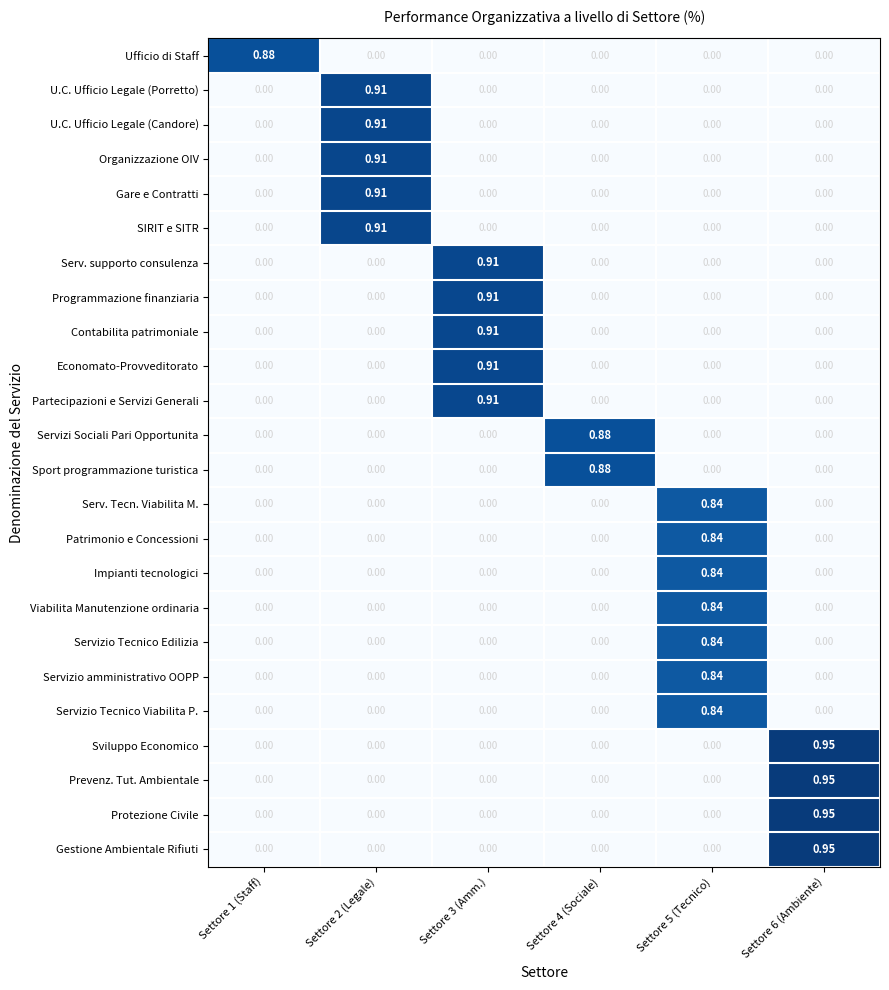

How many data points in Sport programmazione turistica are above 0?

1